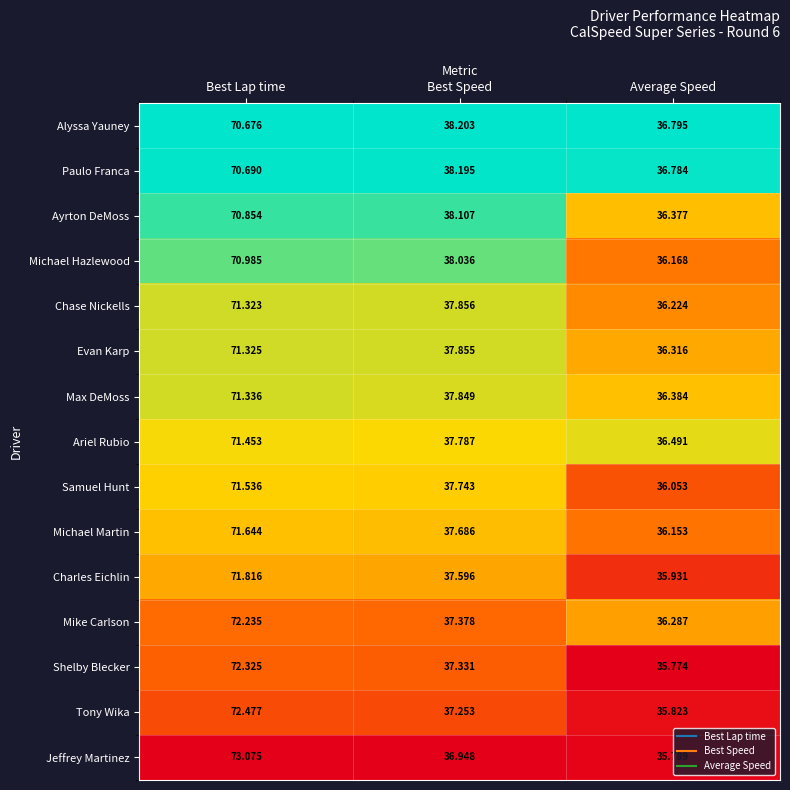

At which label does Mike Carlson first exceed 37?

Best Lap time